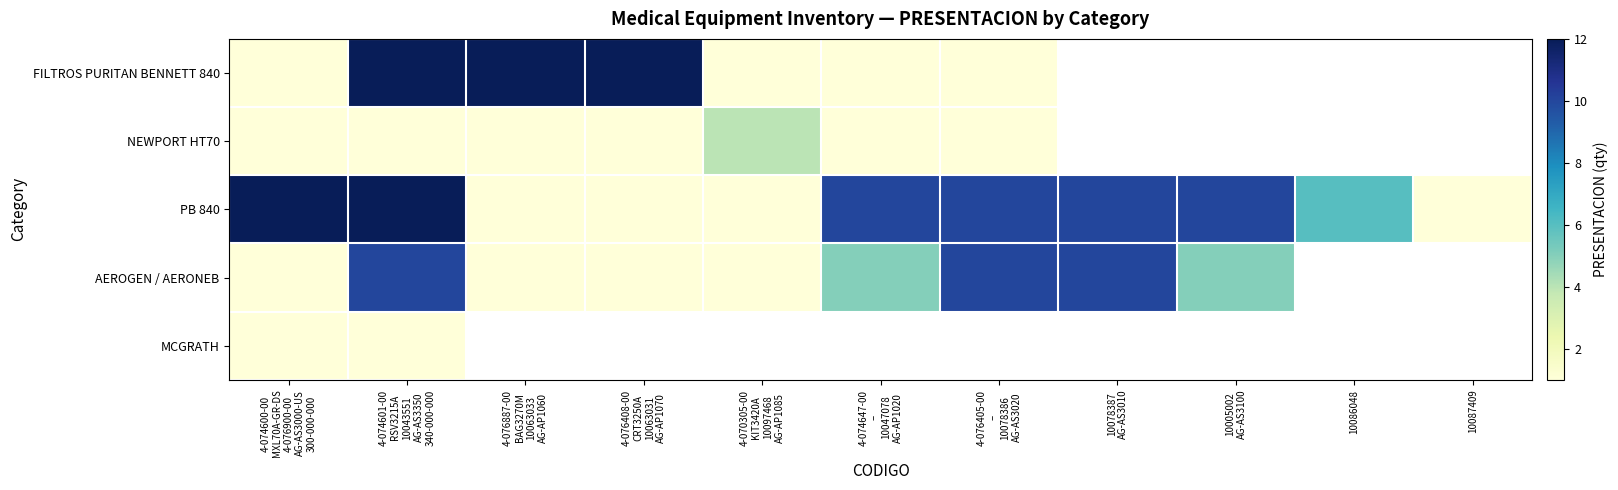

At which category does the chart reach its peak across all series?

4-074601-00
RSV3215A
10043551
AG-AS3350
340-000-000